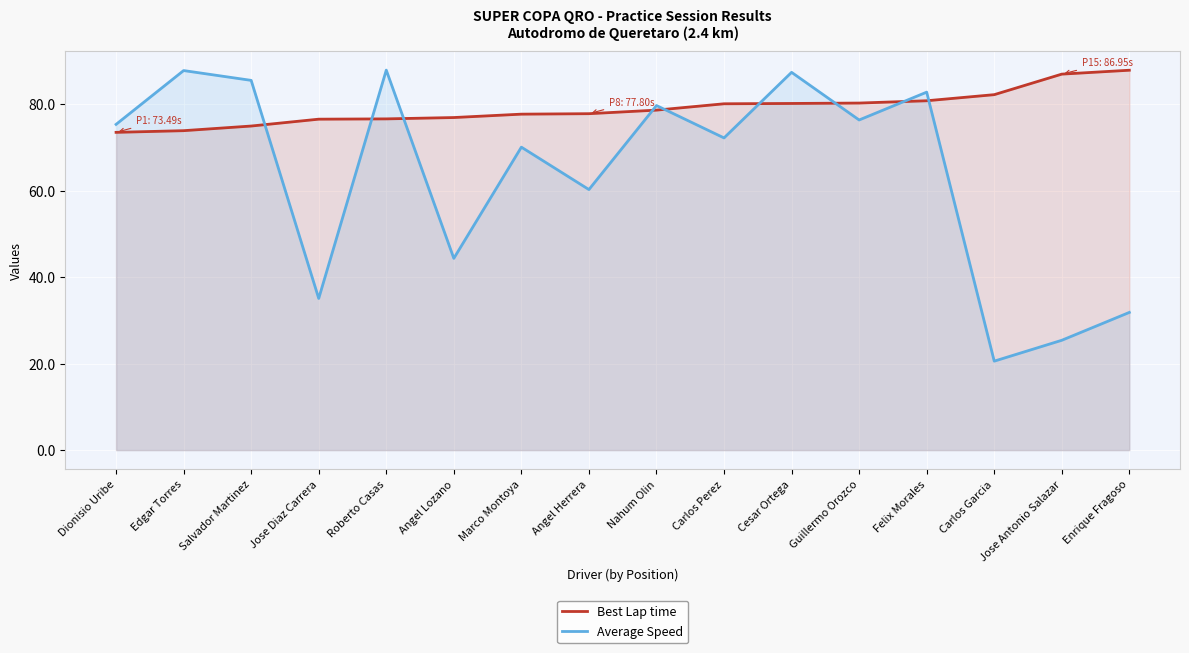

Is it true that Average Speed equals 82.8 at Felix Morales?

True